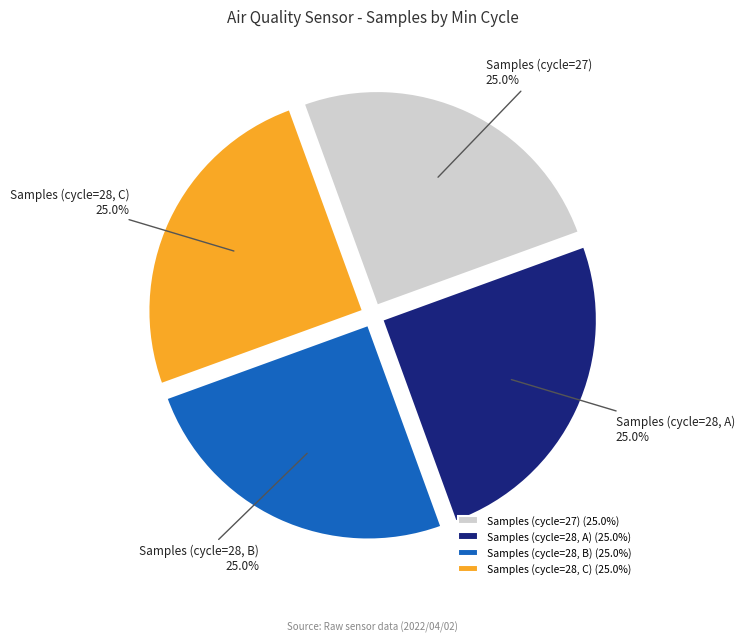

What is the total percentage of Samples (cycle=28, C) and Samples (cycle=27)?

50.0%